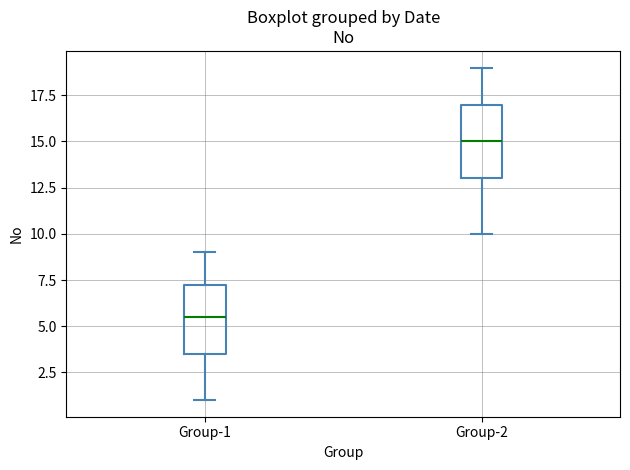

Reading left to right, transcribe this box plot: for each box, give where its median line is, the range the box spans, and where its two whiskers end, as read against the y-axis. The values are not printed on the chart, so give them approximately, as read against the axis.

Group-1: median 5.5, box 3.5 to 7.5, whiskers 1.0 to 9.0
Group-2: median 15.0, box 13.0 to 17.0, whiskers 10.0 to 19.0